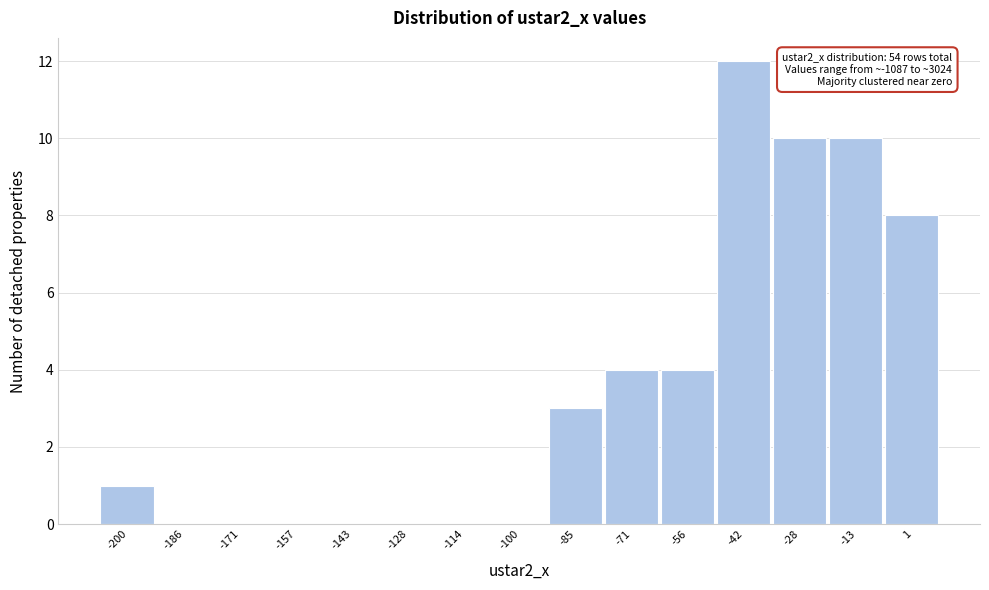

Reading left to right, what are all the values shown in this chart?

-200=1	-186=0	-171=0	-157=0	-143=0	-128=0	-114=0	-100=0	-85=3	-71=4	-56=4	-42=12	-28=10	-13=10	1=8